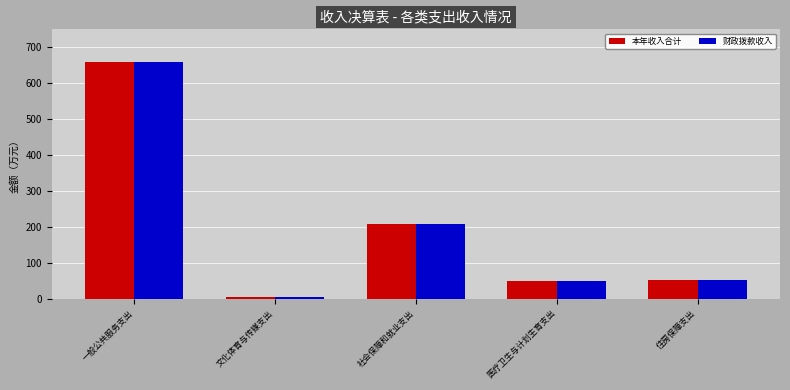

Where is 本年收入合计 nearest to the value 332?

社会保障和就业支出